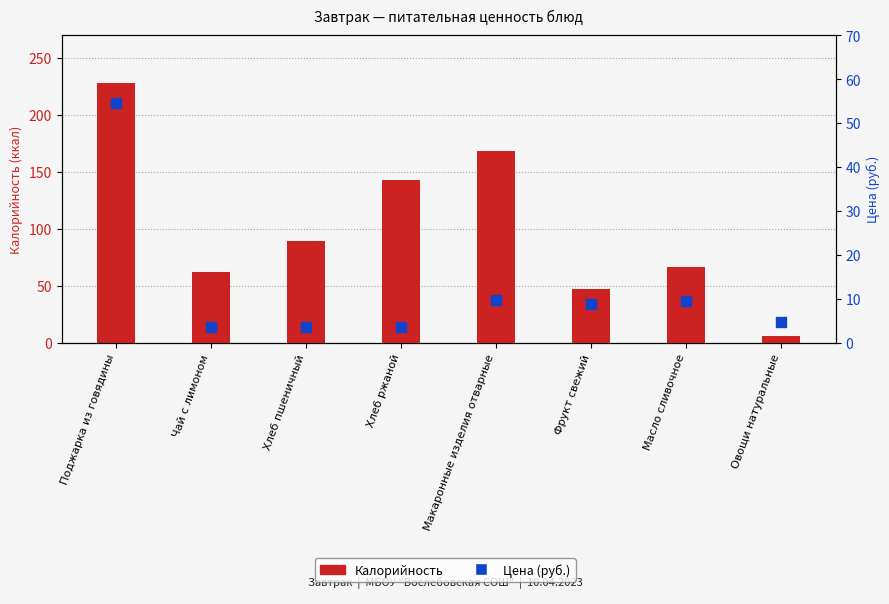

At how many categories does at least one series exceed 21?

7